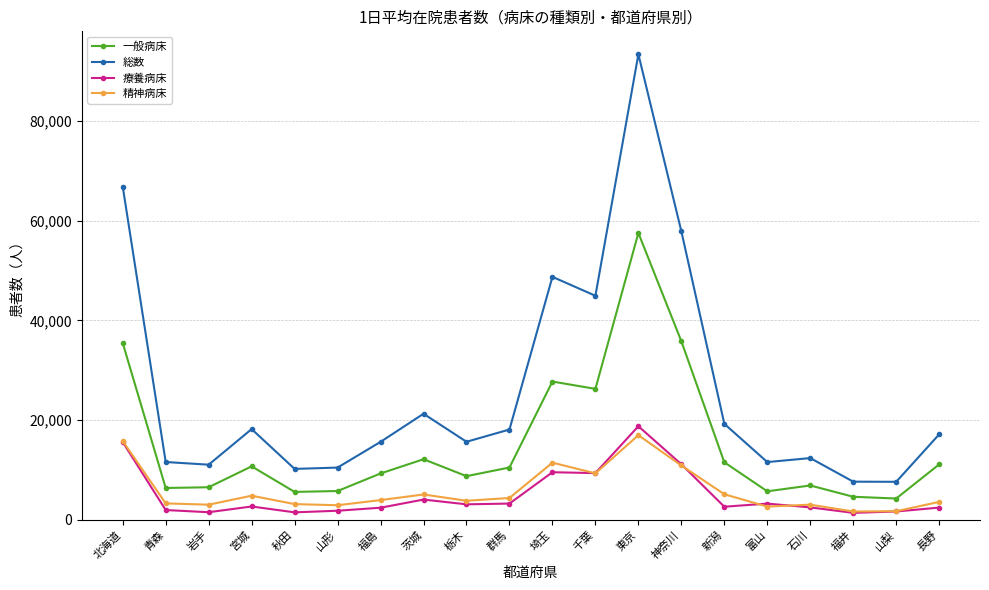

True or false: 一般病床 and 総数 intersect in this chart.

False